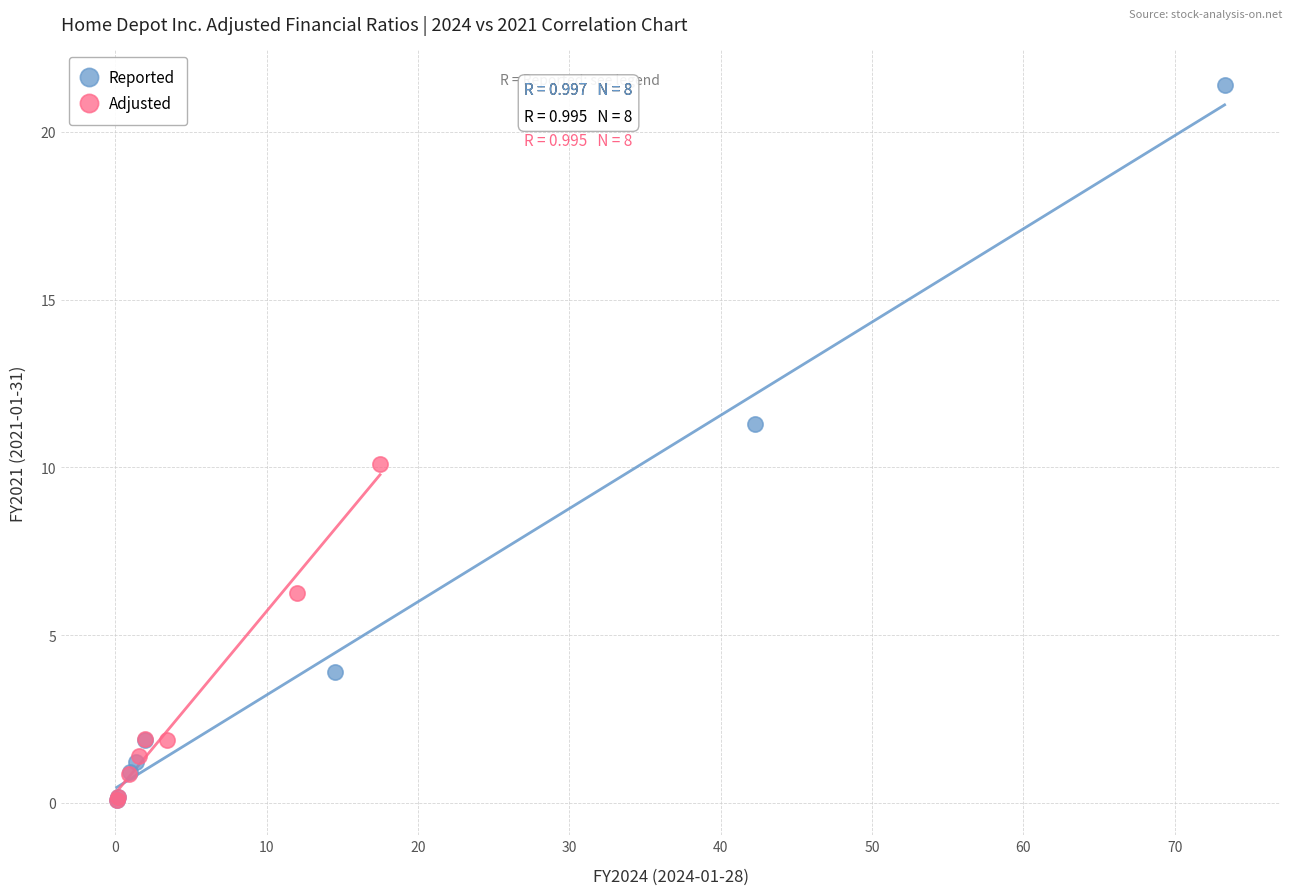

What are all the series names shown in the legend?

Reported, Adjusted